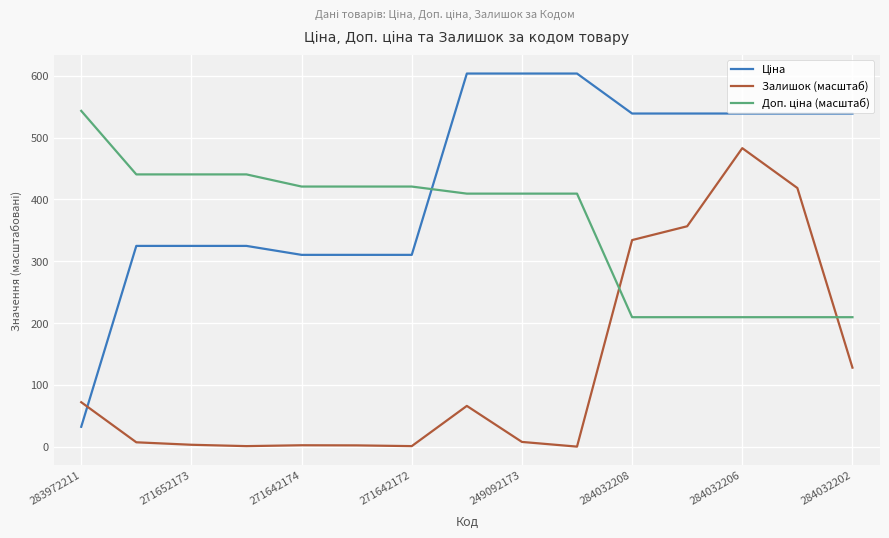

What is the greatest value displayed?

603.7